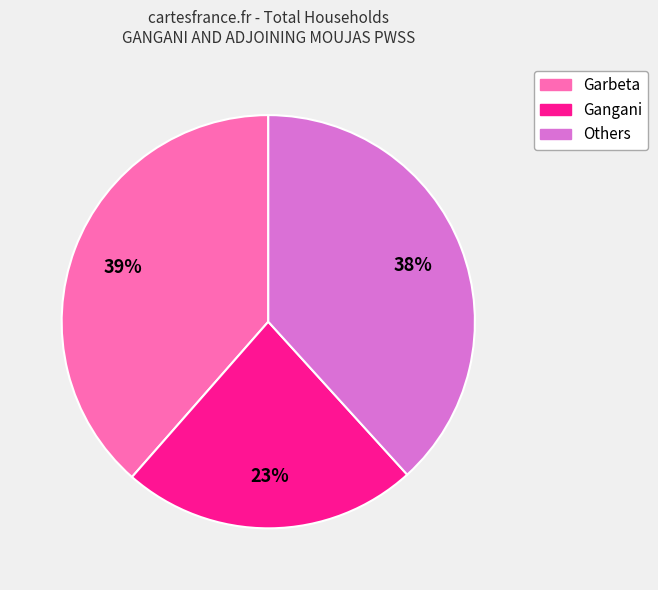

Is there a majority slice in this chart?

No